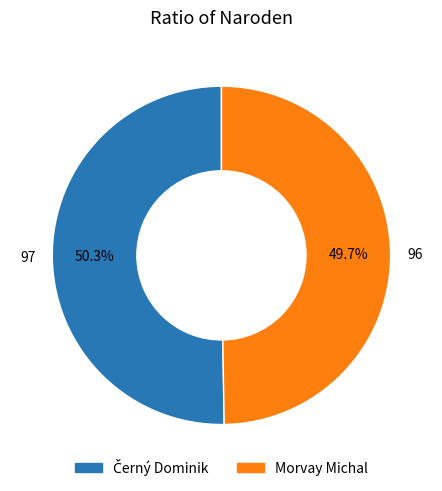

Count the number of slices in the pie.

2